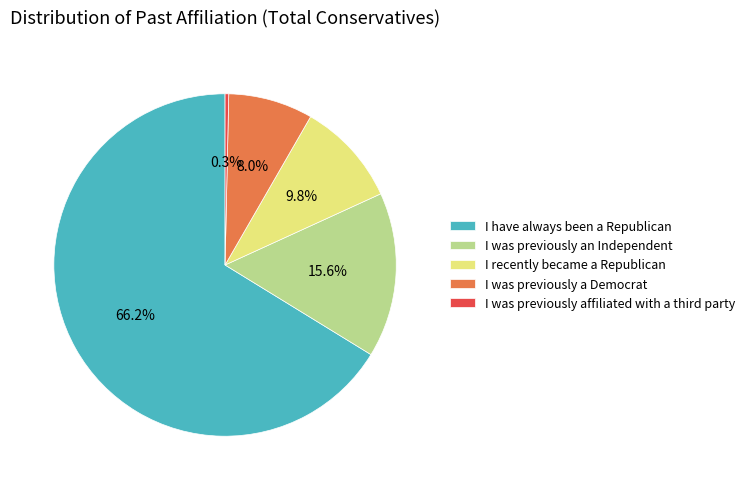

What portion of the pie excludes I was previously a Democrat?

92.0%